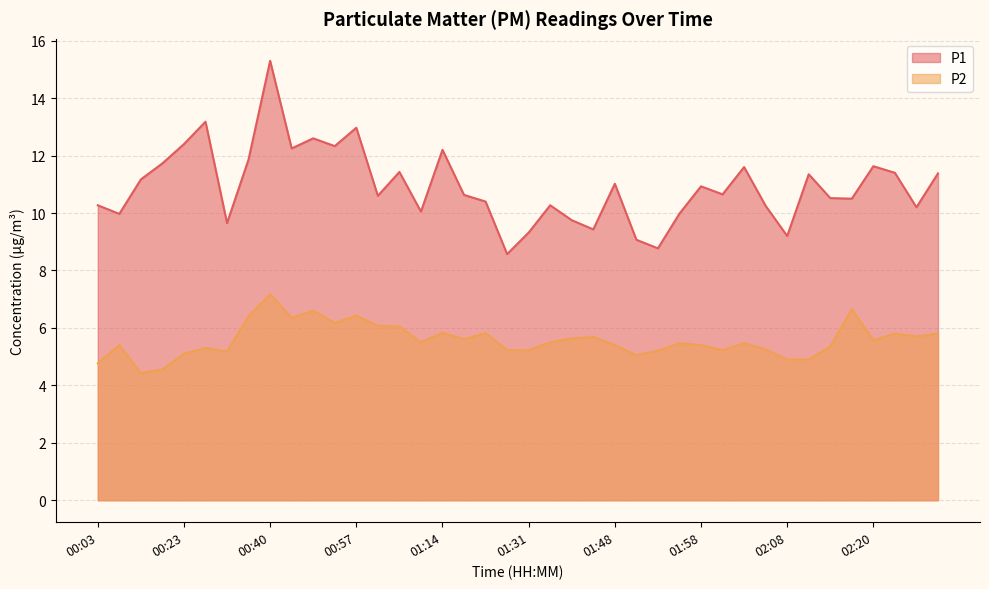

True or false: P2 and P1 cross at least once.

False